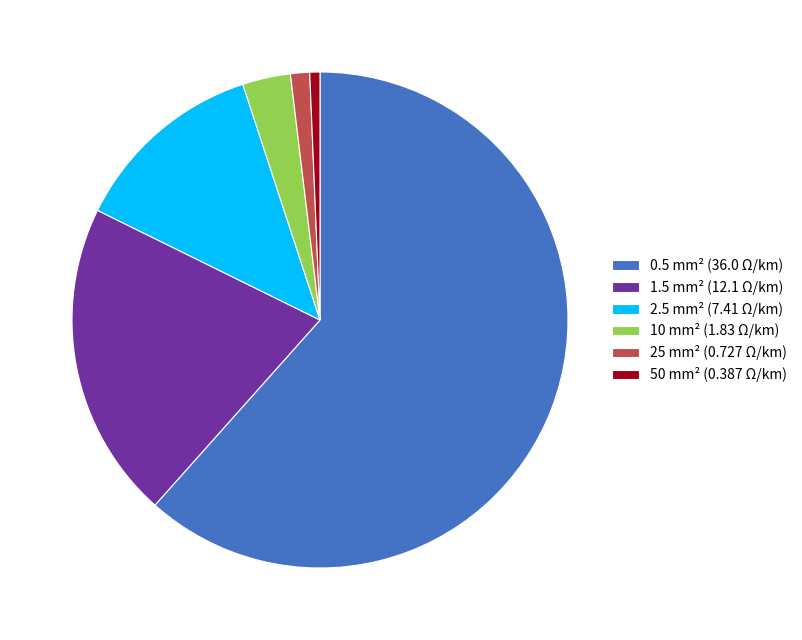

Combined, do 25 and 2.5 account for over 50%?

No